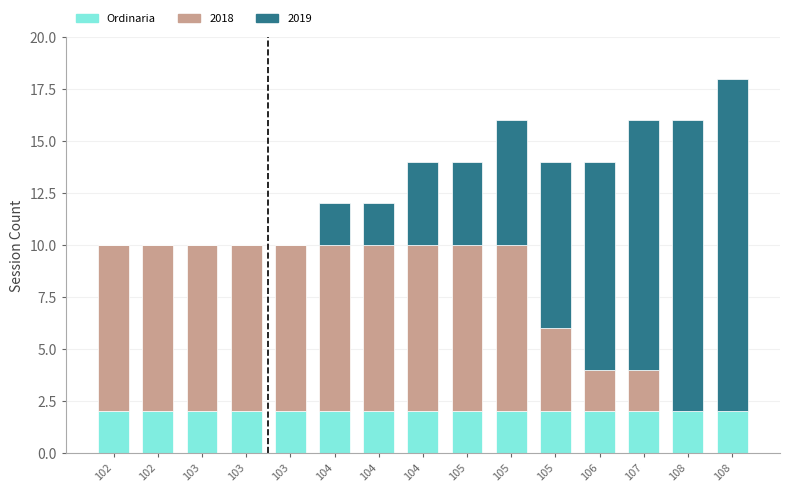

Does the chart contain stacked bars?

Yes